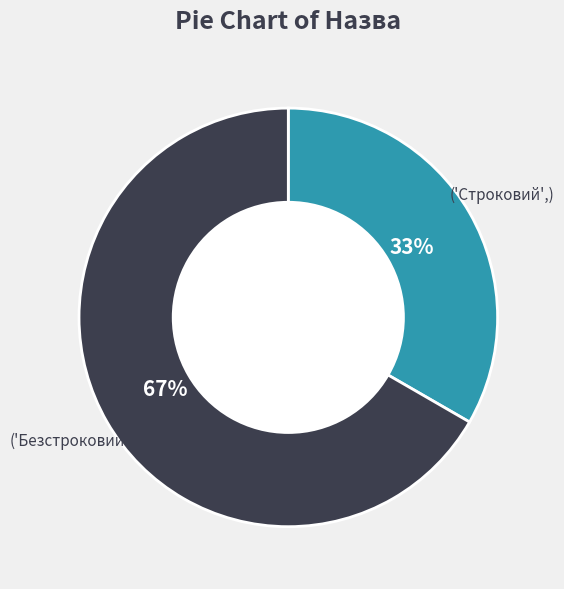

To the nearest percent, what is the average slice percentage?

50%